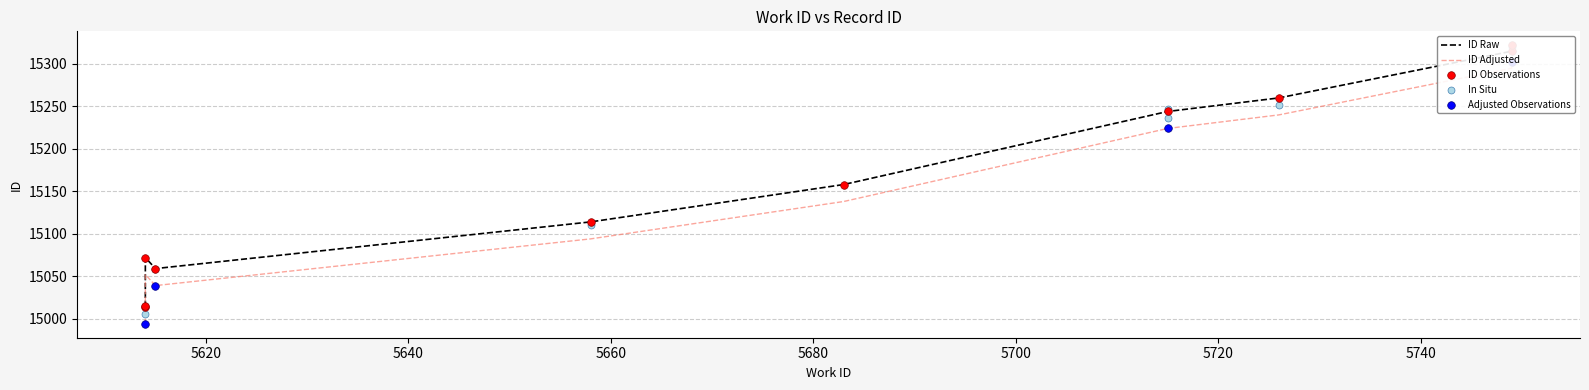

Approximately how many times larger is the value at 5715 compared to 5683?

1.0